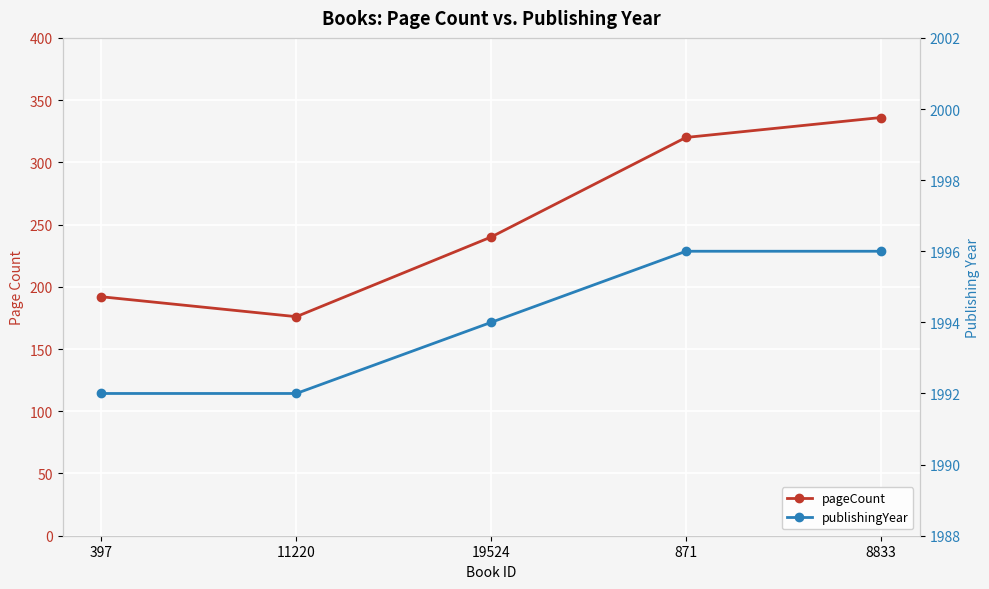

True or false: publishingYear and pageCount intersect in this chart.

False